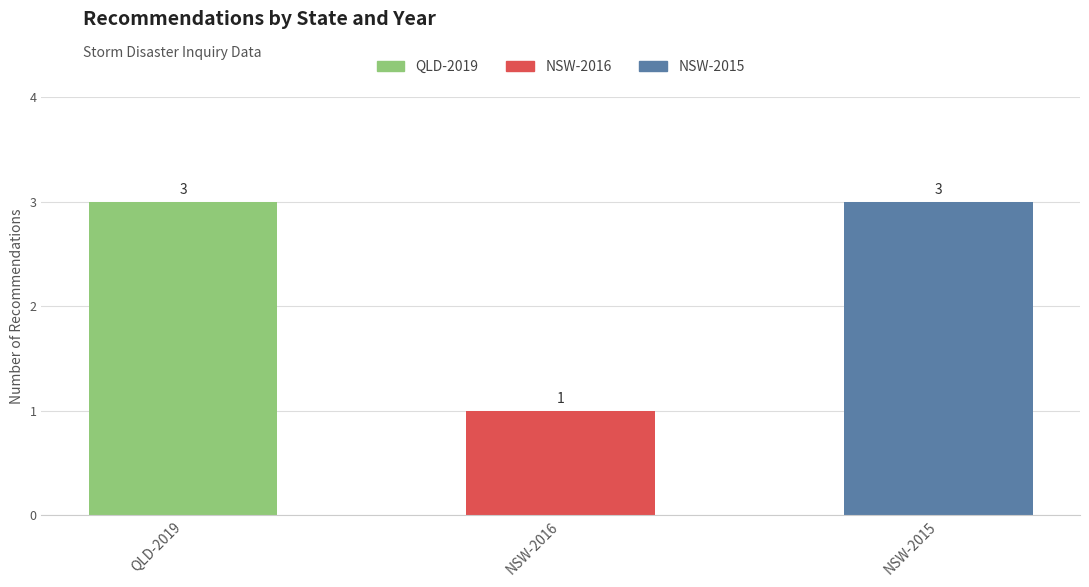

How many bars are there in total?

3